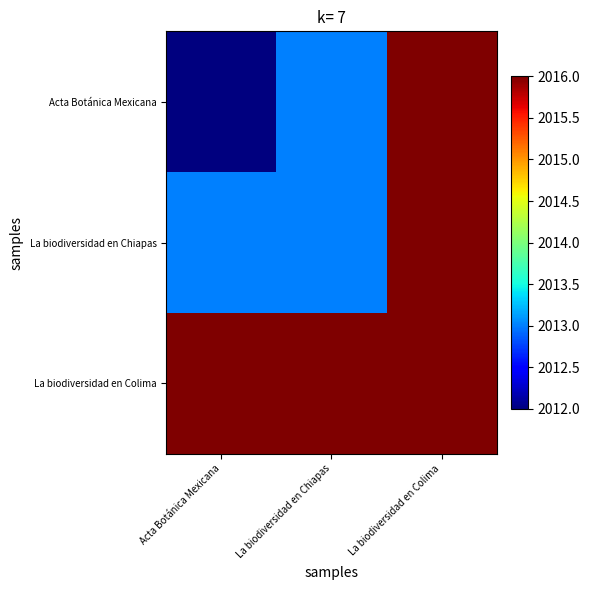

What is the smallest value displayed?

2012